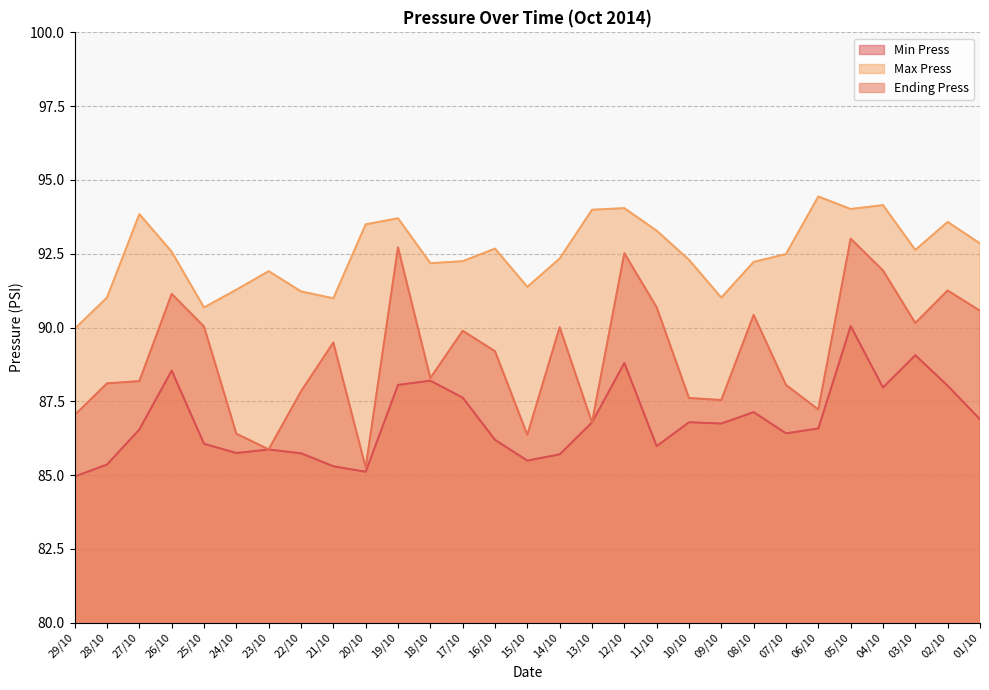

What is the label of the 24th point from the left?

06/10